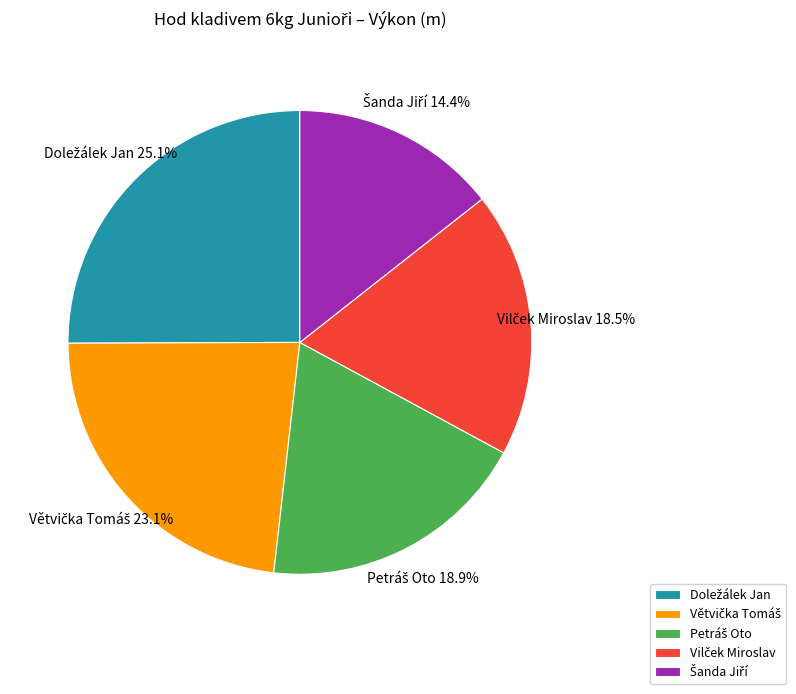

Does any single category account for the majority?

No